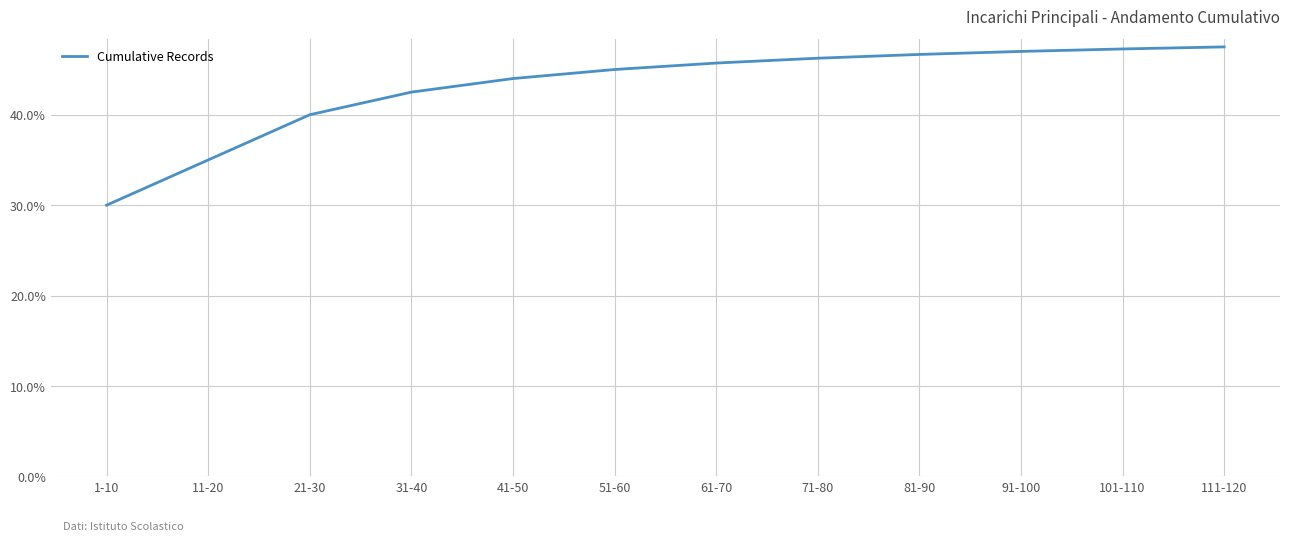

Where is the data nearest to the value 38?

21-30